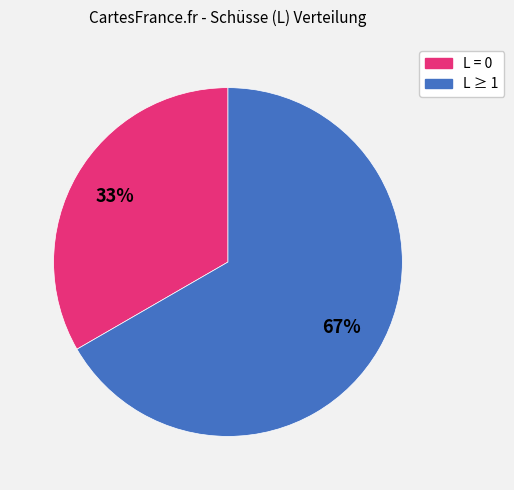

Does any single category account for the majority?

Yes